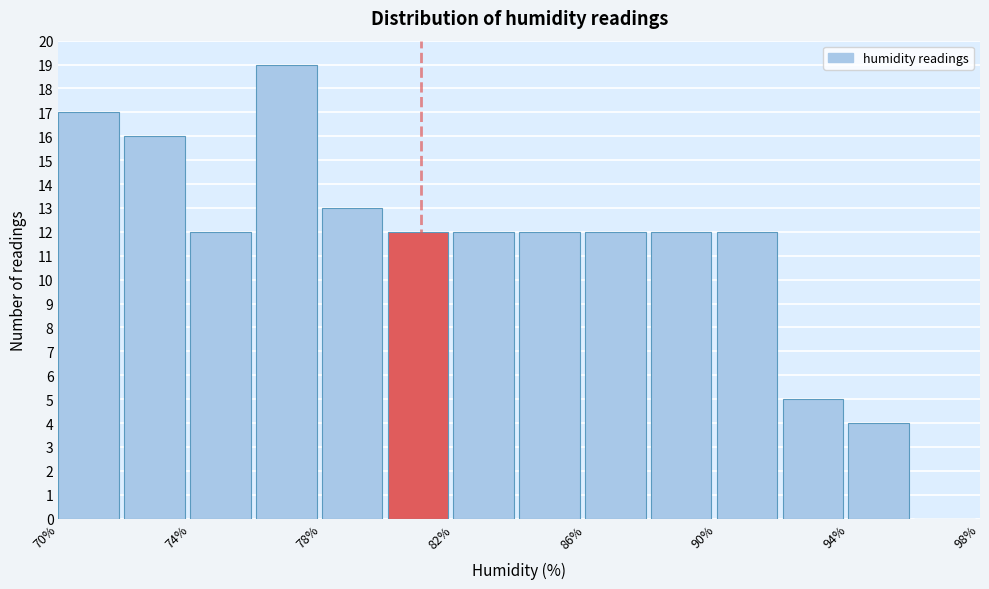

Reading left to right, list every bar in this chart as the range it spans on the x-axis followed by its height. The values are not printed on the chart, so give them approximately, as read against the axis.

70 to 72: 17
72 to 74: 16
74 to 76: 12
76 to 78: 19
78 to 80: 13
80 to 82: 12
82 to 84: 12
84 to 86: 12
86 to 88: 12
88 to 90: 12
90 to 92: 12
92 to 94: 5
94 to 96: 4
96 to 98: 0